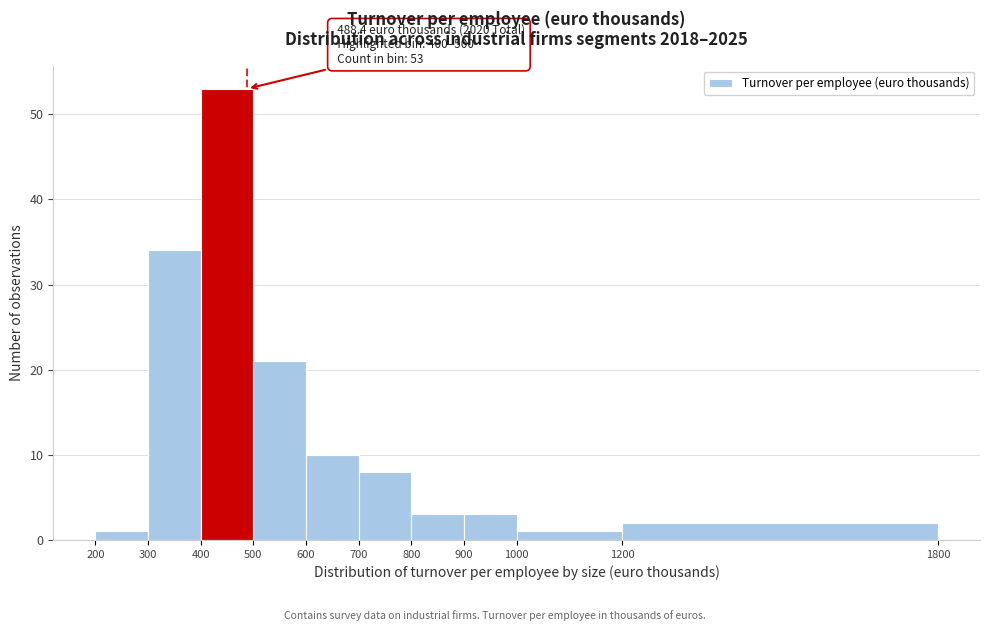

Over which range of the x-axis is the bar tallest?

400 to 500